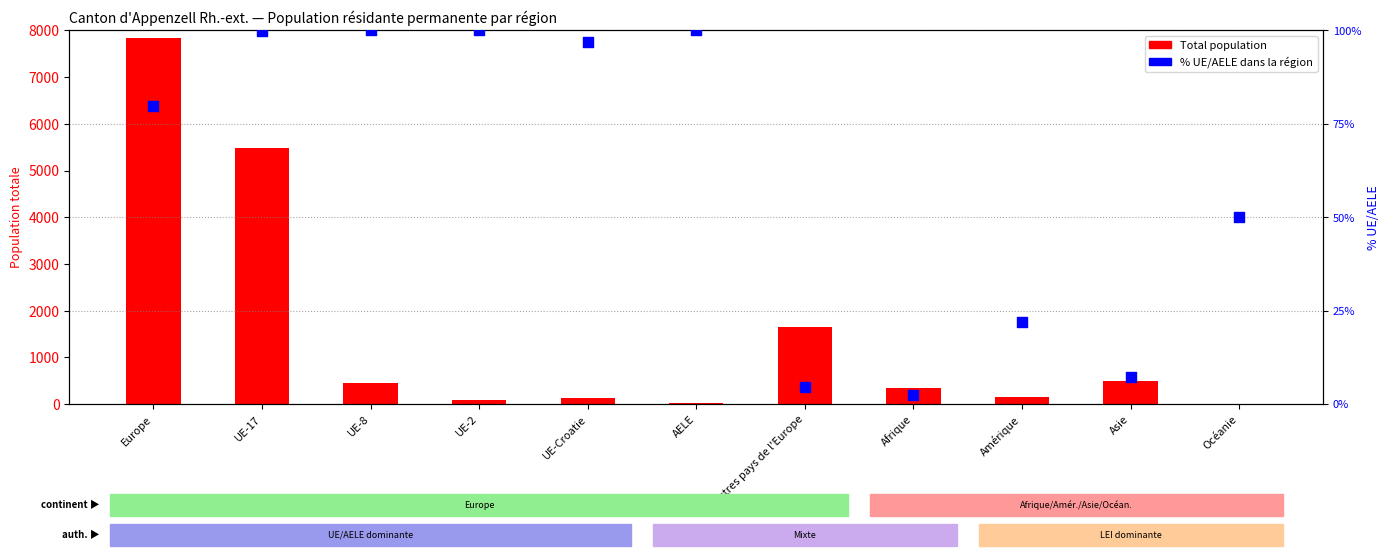

Which series reaches the maximum Y coordinate?

Total population